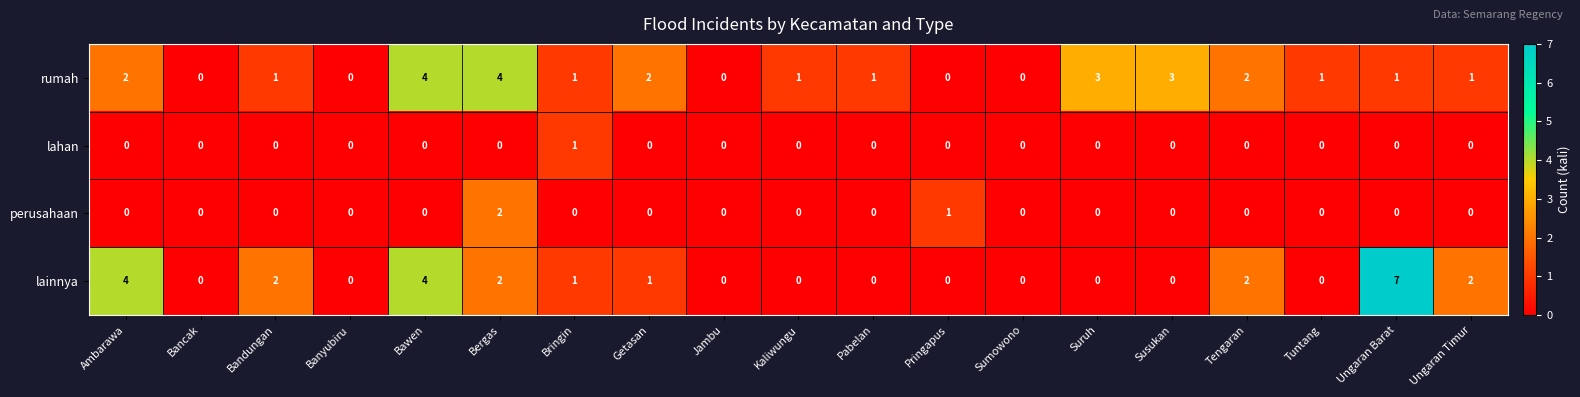

Is it true that lainnya equals 3 at Bancak?

False